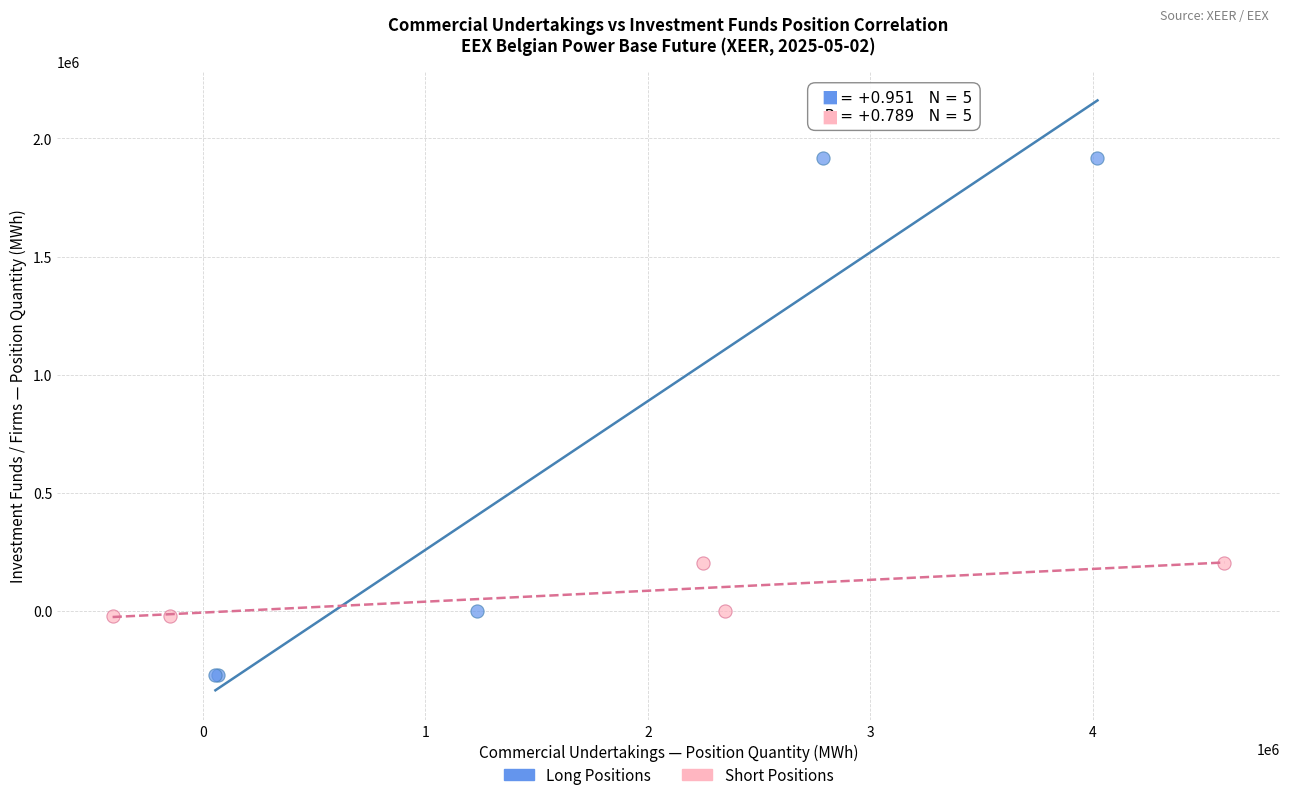

Which series contains the highest Y value?

Long Positions